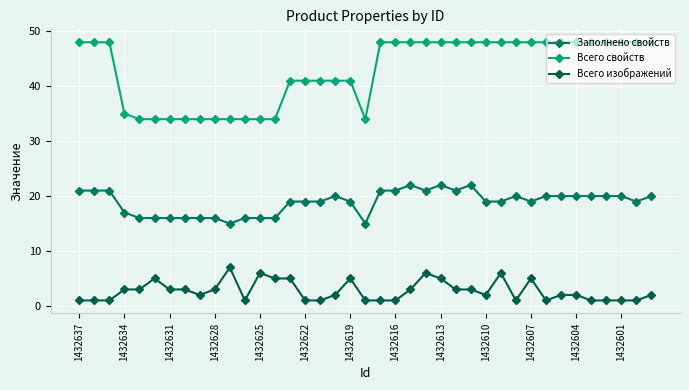

What are all the series names shown in the legend?

Заполнено свойств, Всего свойств, Всего изображений